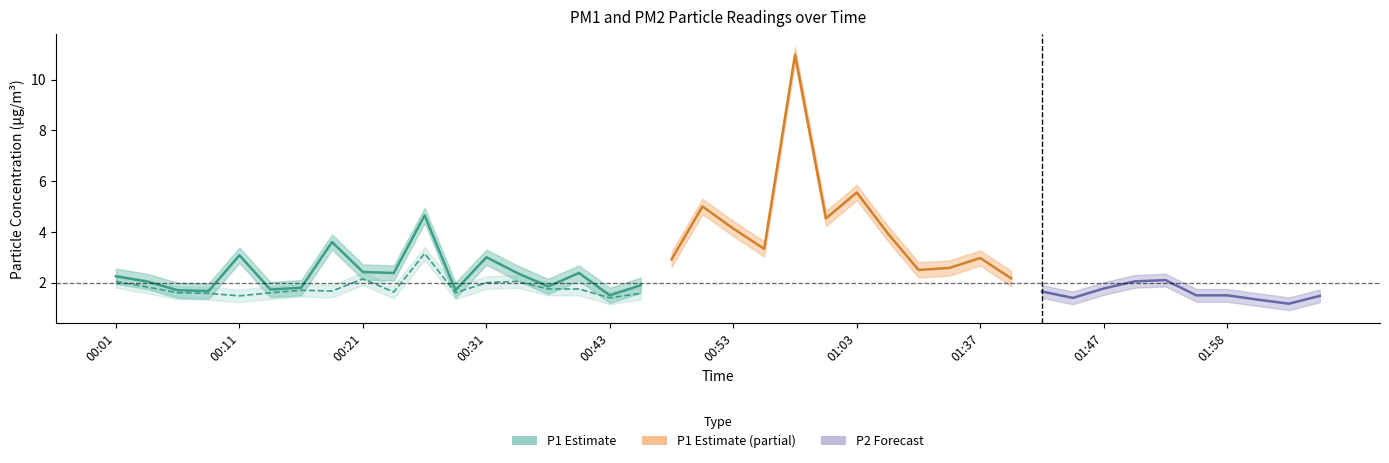

Rank the categories by P2 value from lowest to highest.

02:03, 02:00, 00:43, 01:45, 00:11, 02:05, 01:55, 01:58, 00:08, 00:45, 00:06, 00:13, 00:28, 01:37, 00:23, 01:42, 00:18, 00:16, 00:38, 00:40, 01:47, 00:03, 00:48, 01:40, 00:31, 00:01, 00:33, 01:50, 01:53, 00:21, 00:56, 01:17, 01:23, 01:09, 00:51, 00:53, 01:01, 00:26, 01:03, 00:58